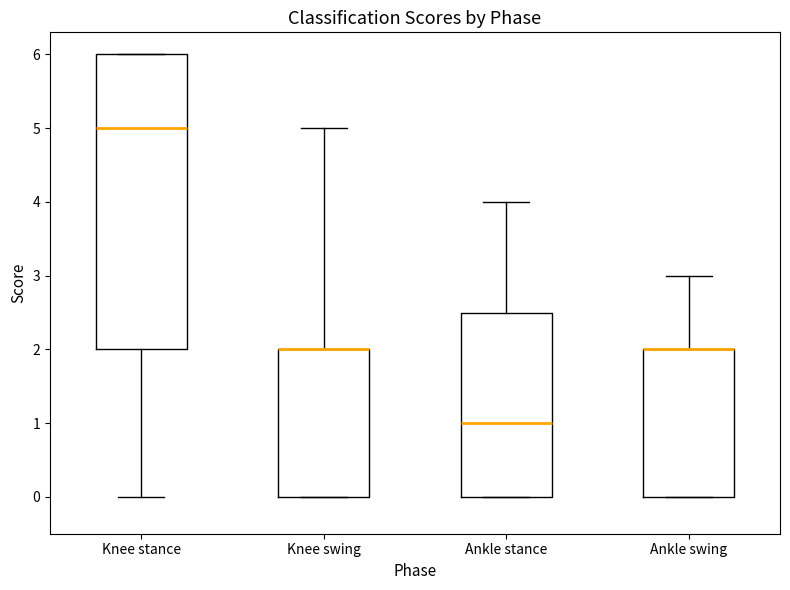

Reading left to right, read every box against the y-axis: the position of its median line, the range the box covers, and the ends of its whiskers. The values are not printed on the chart, so give them approximately, as read against the axis.

Knee stance: median 5.0, box 2.0 to 6.0, whiskers 0.0 to 6.0
Knee swing: median 2.0 (drawn on the box's upper edge), box 0.0 to 2.0, whiskers 0.0 to 5.0
Ankle stance: median 1.0, box 0.0 to 2.5, whiskers 0.0 to 4.0
Ankle swing: median 2.0 (drawn on the box's upper edge), box 0.0 to 2.0, whiskers 0.0 to 3.0